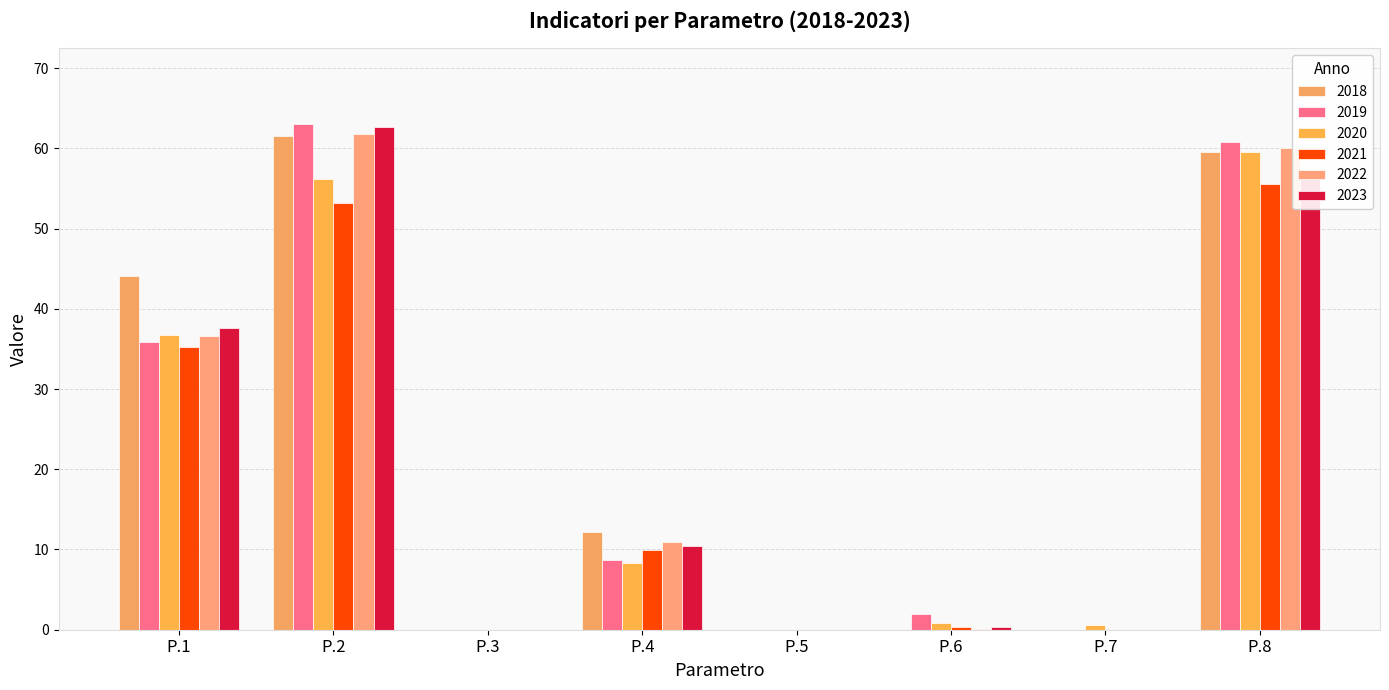

True or false: 2021 has a value of 32.9 at P.3.

False